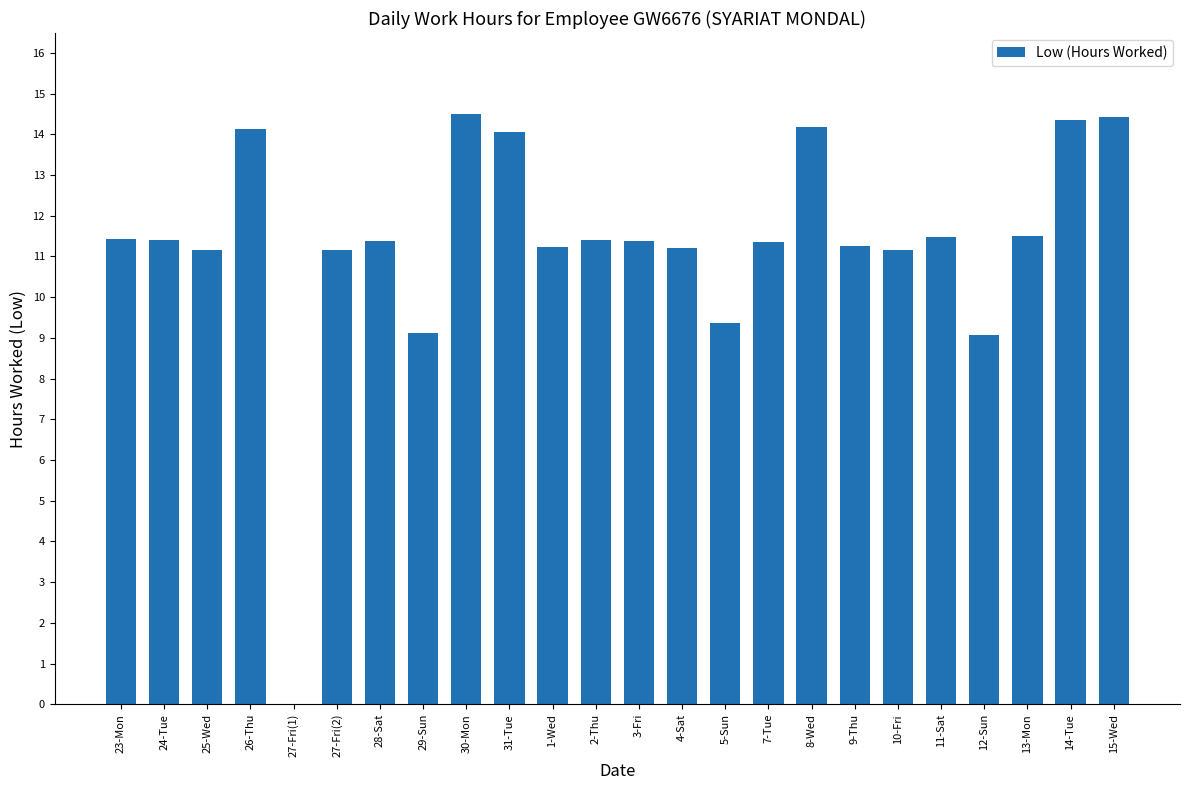

What is the average value?

11.3